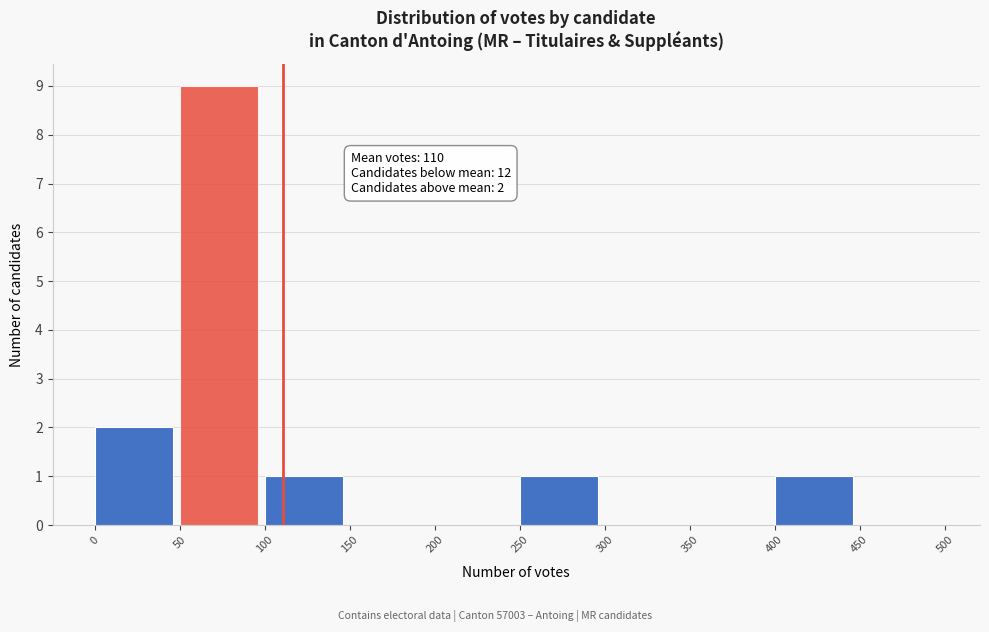

Over which range of the x-axis is the bar tallest?

50 to 100